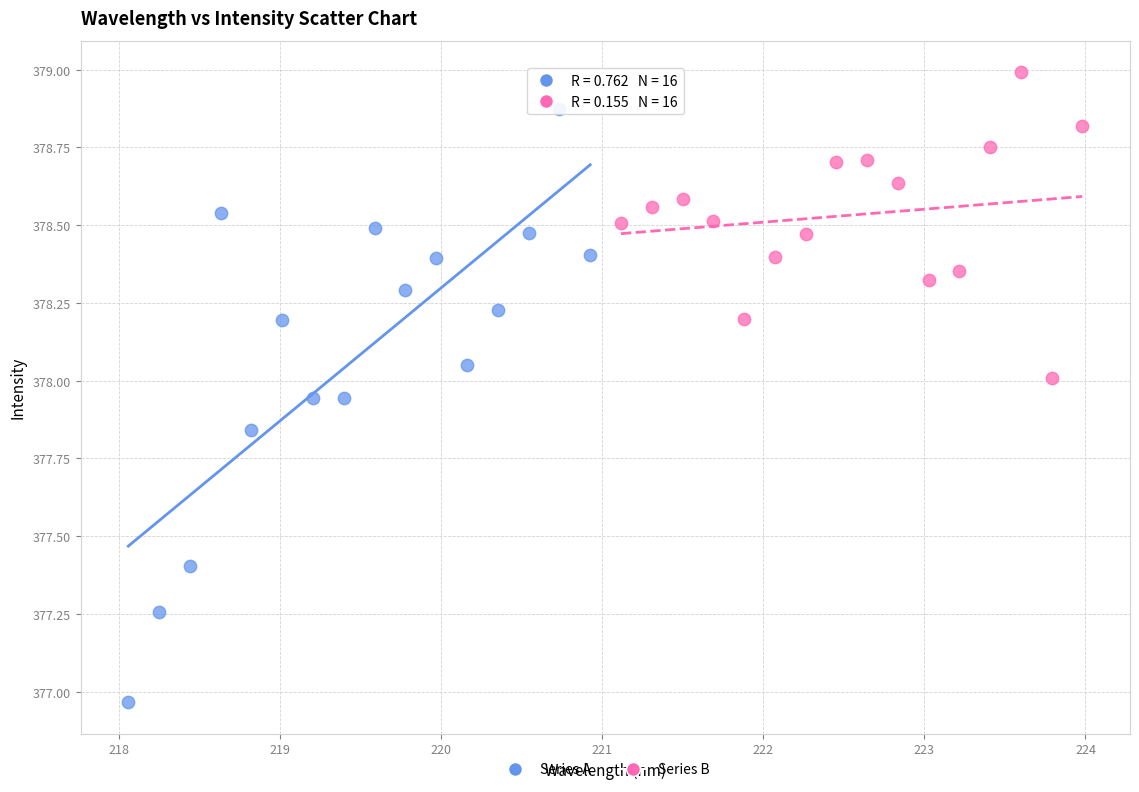

Which series contains the lowest Y value?

Series A